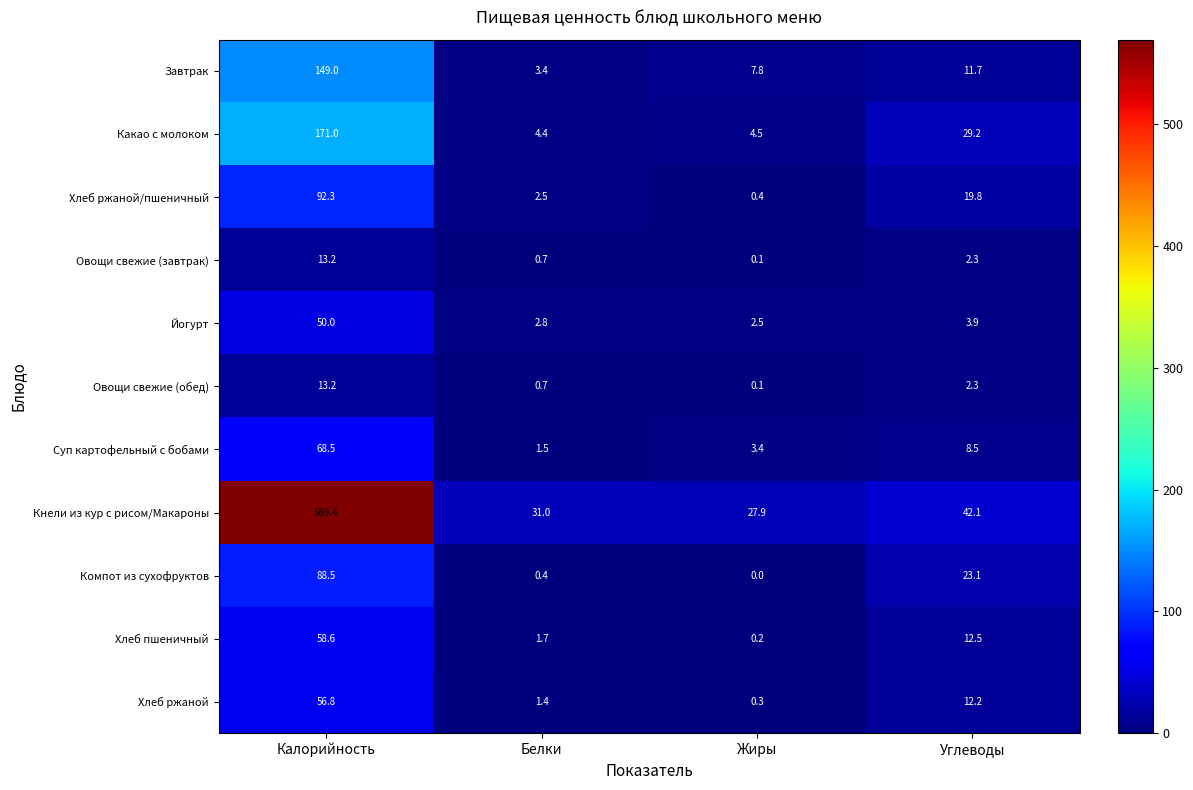

What is the sum of the Овощи свежие (обед) values at Белки and Жиры?

0.8